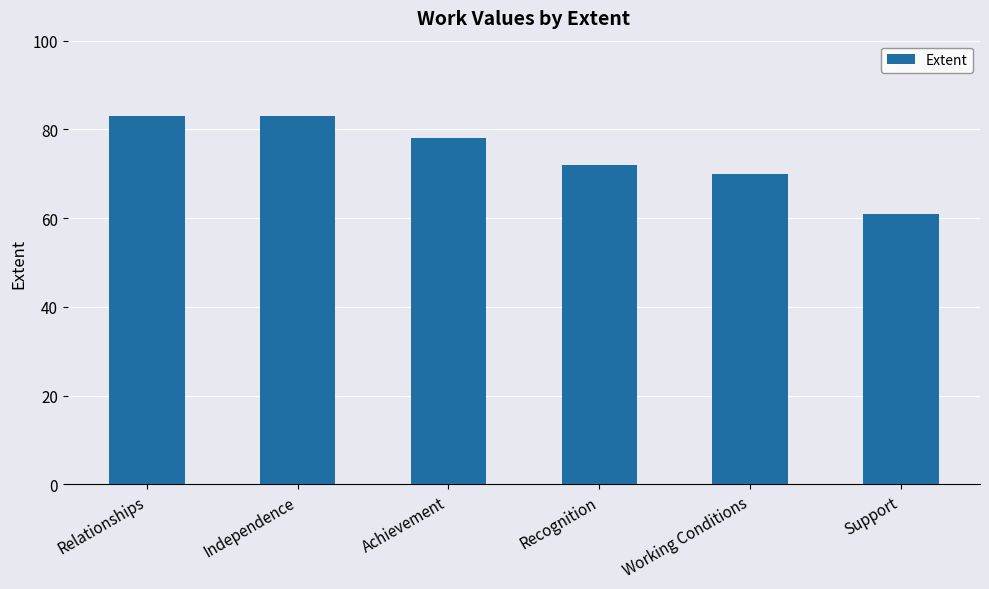

What is the minimum value shown in the chart?

61